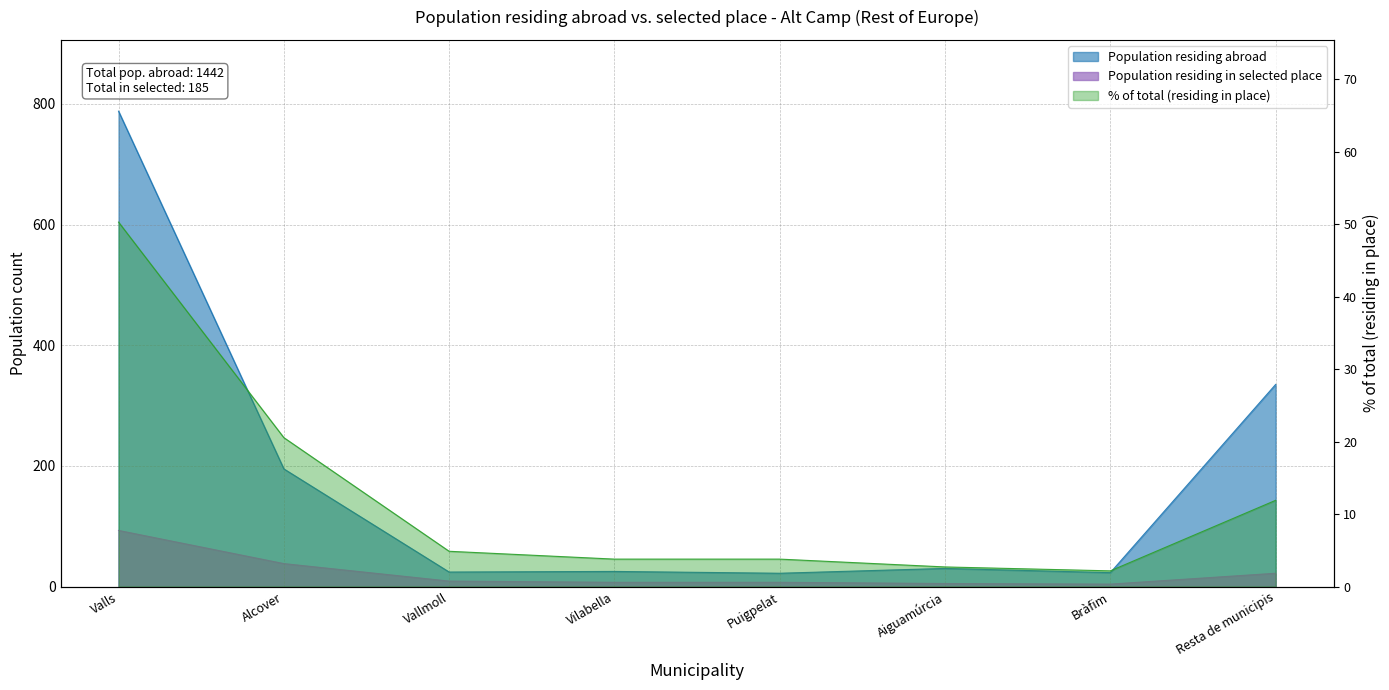

What is the value of the Population residing abroad point at the 4th from the left?

25.0